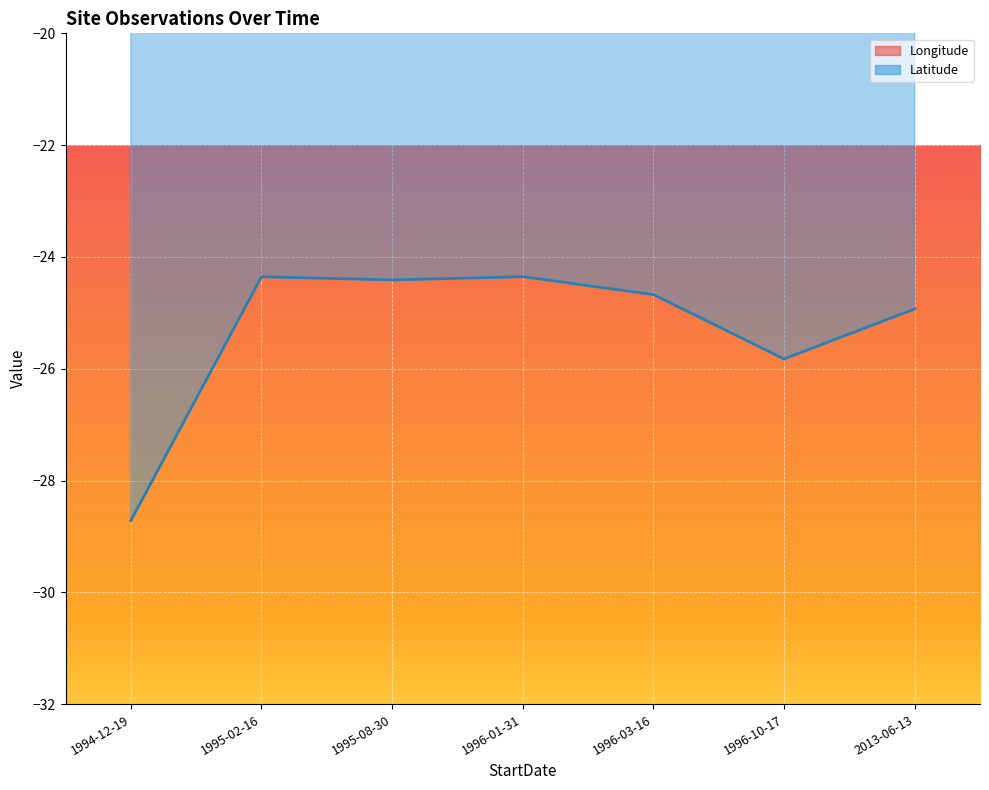

True or false: Latitude and Longitude intersect in this chart.

False